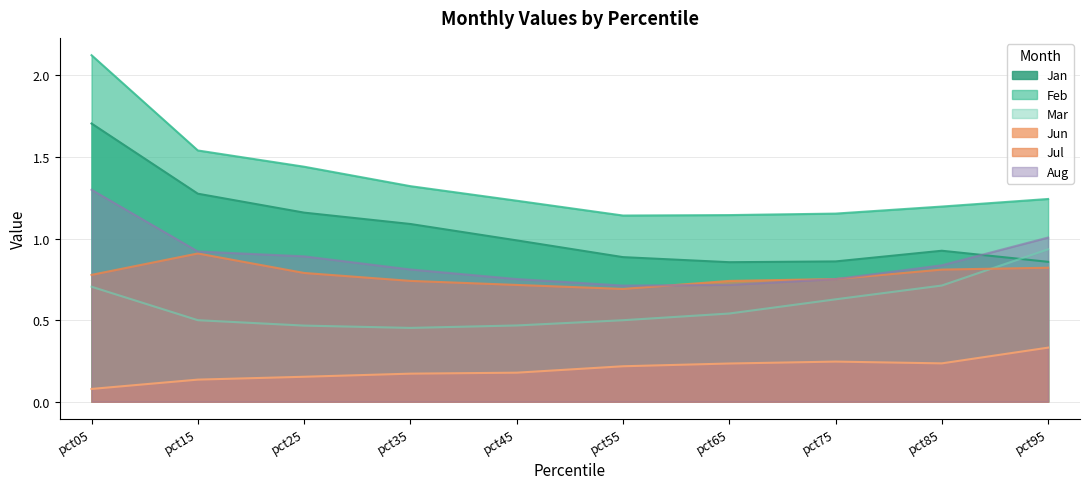

How many lines are shown in the chart?

6